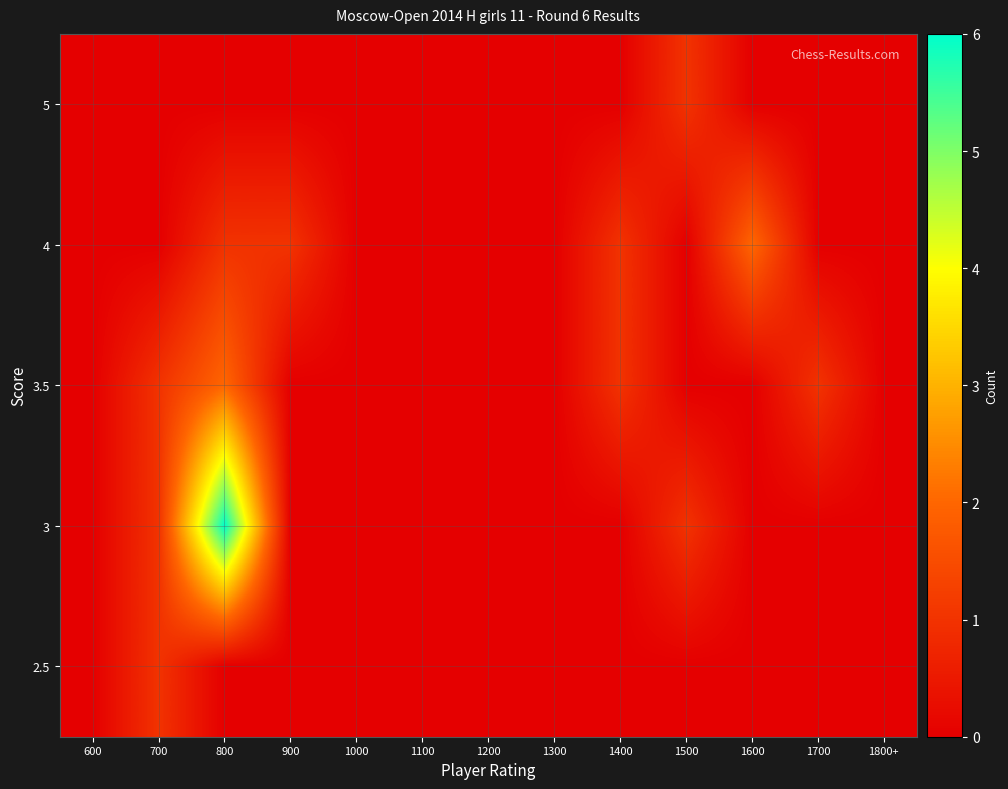

Between 1300 and 1600, which is larger?

1300